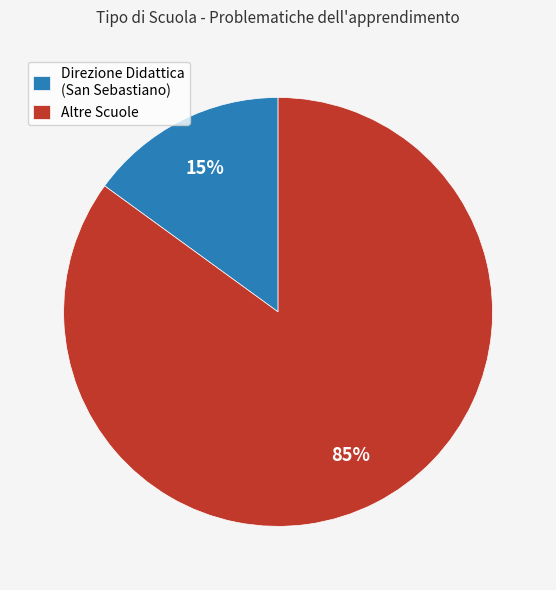

Between Direzione Didattica (San Sebastiano) and Altre Scuole, which is larger?

Altre Scuole